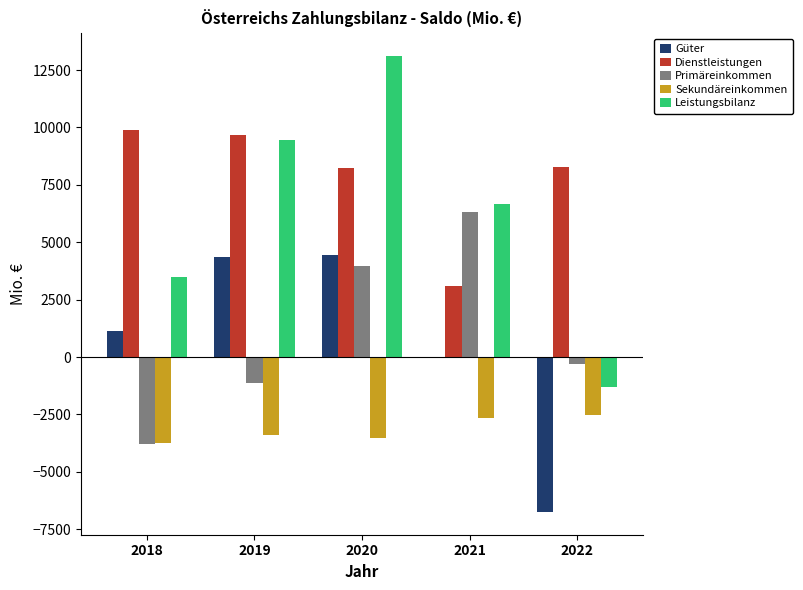

What is the maximum value shown in the chart?

13110